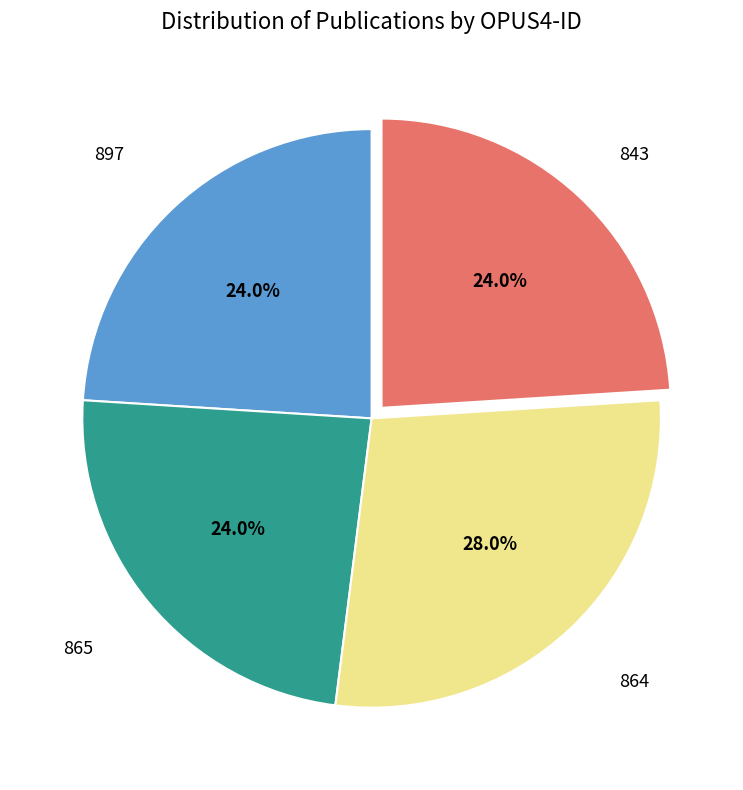

Is 864 the majority of the pie?

No